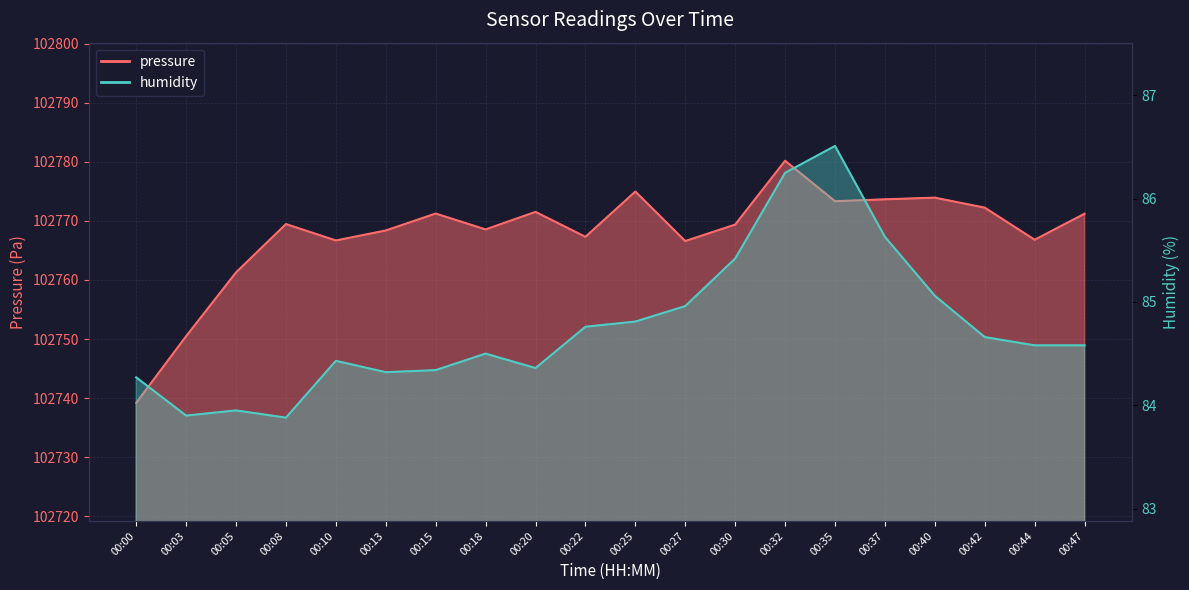

Rank the series by their maximum value, from highest to lowest.

pressure, humidity